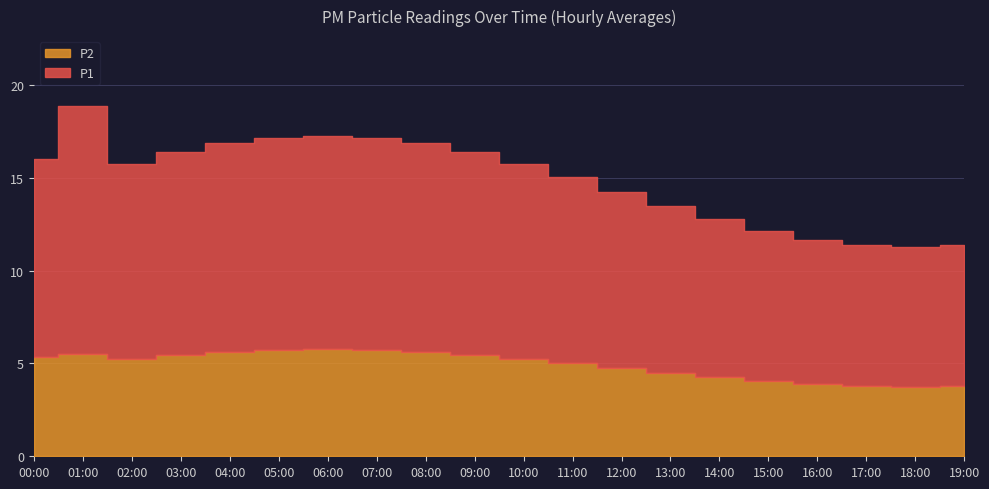

What is the label of the 11th point from the right?

09:00